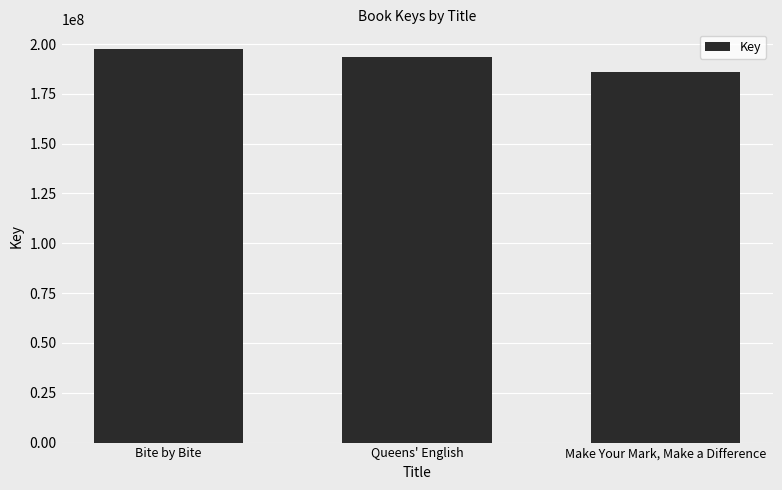

What is the greatest value displayed?

197496740